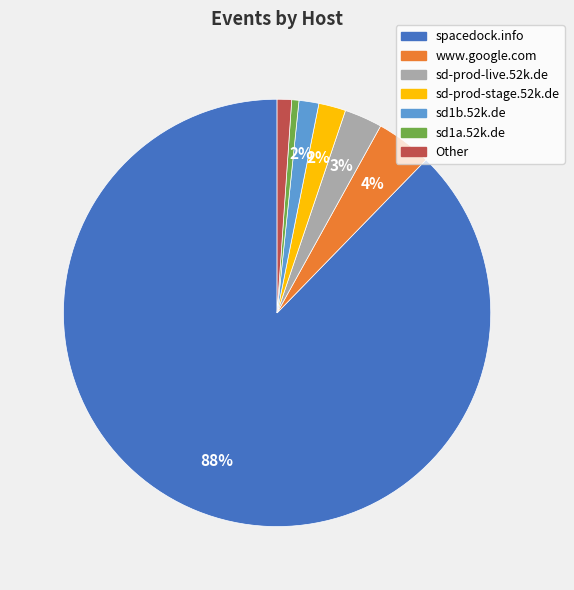

True or false: sd1a.52k.de accounts for 1% of the total.

True